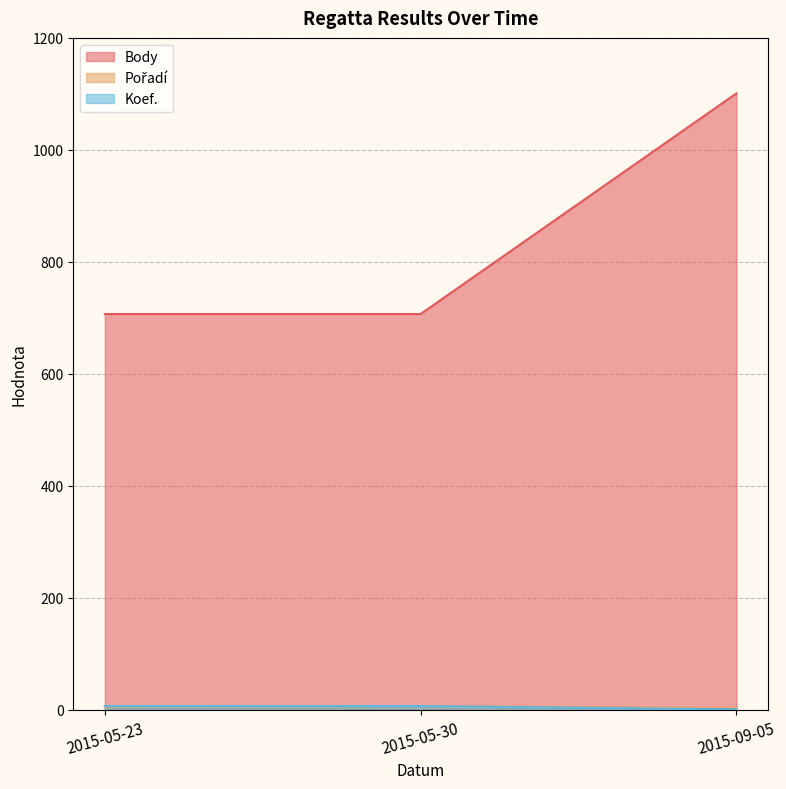

Which series has the largest total across all categories?

Body